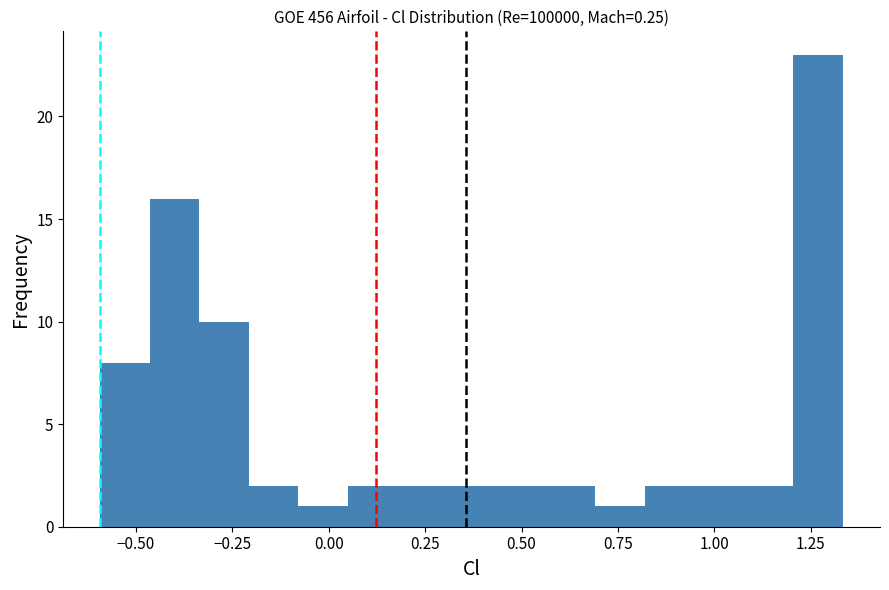

Read against the x-axis, roughly where is the centre of the tallest bar?

1.25